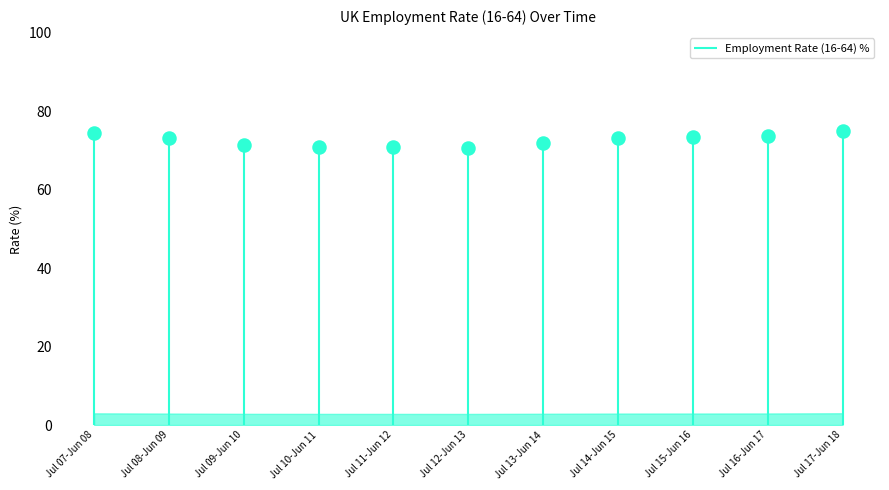

What is the change in value from Jul 13-Jun 14 to Jul 17-Jun 18?

+3.1